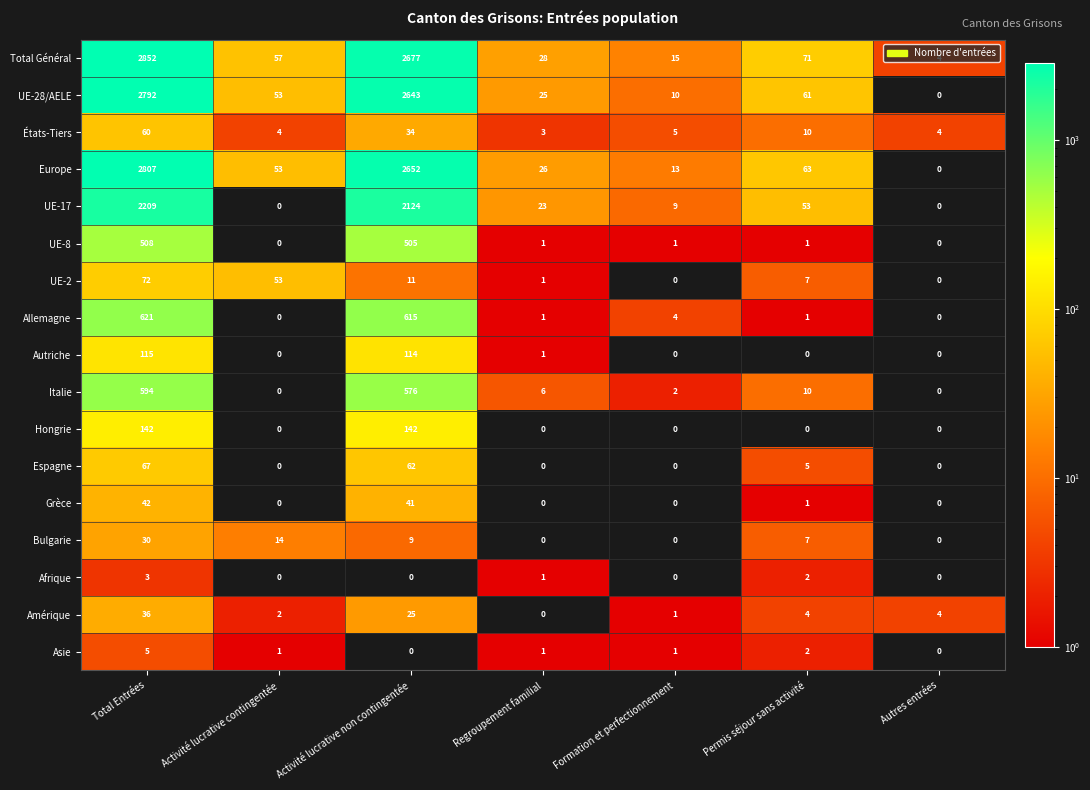

How many Hongrie values are between 0 and 142?

7